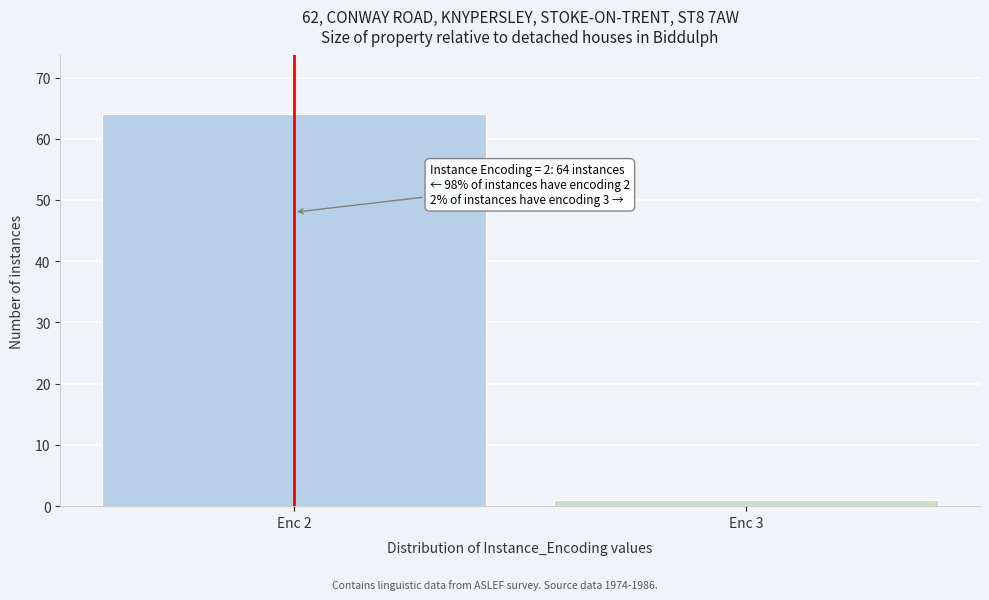

Reading left to right, extract all data points from this chart.

Enc 2=64	Enc 3=1